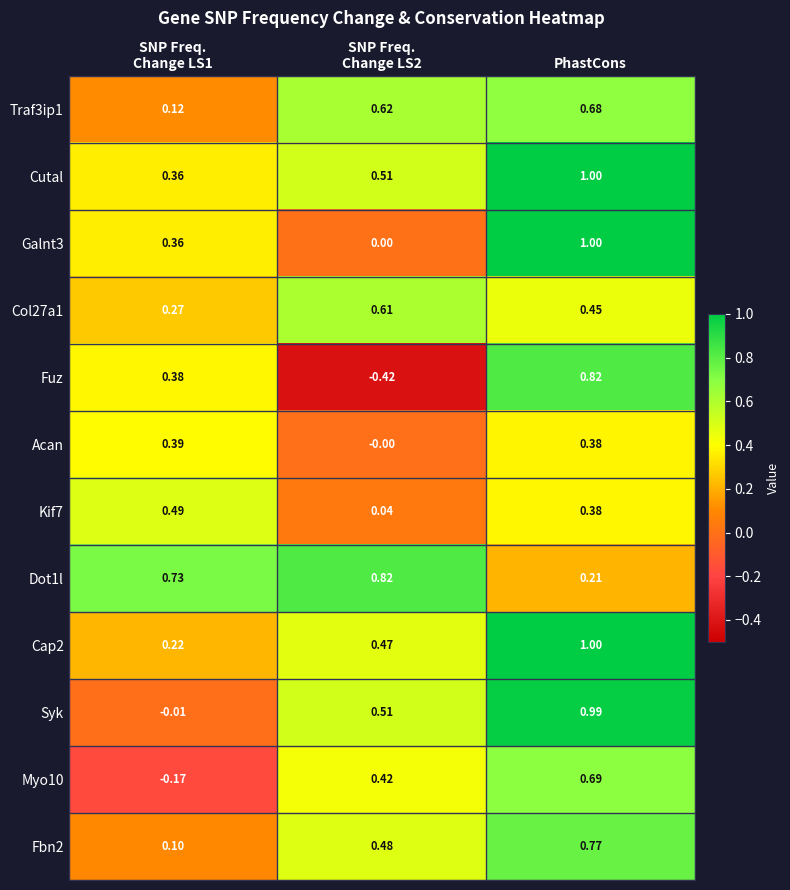

Which series has the widest spread of values?

Fuz